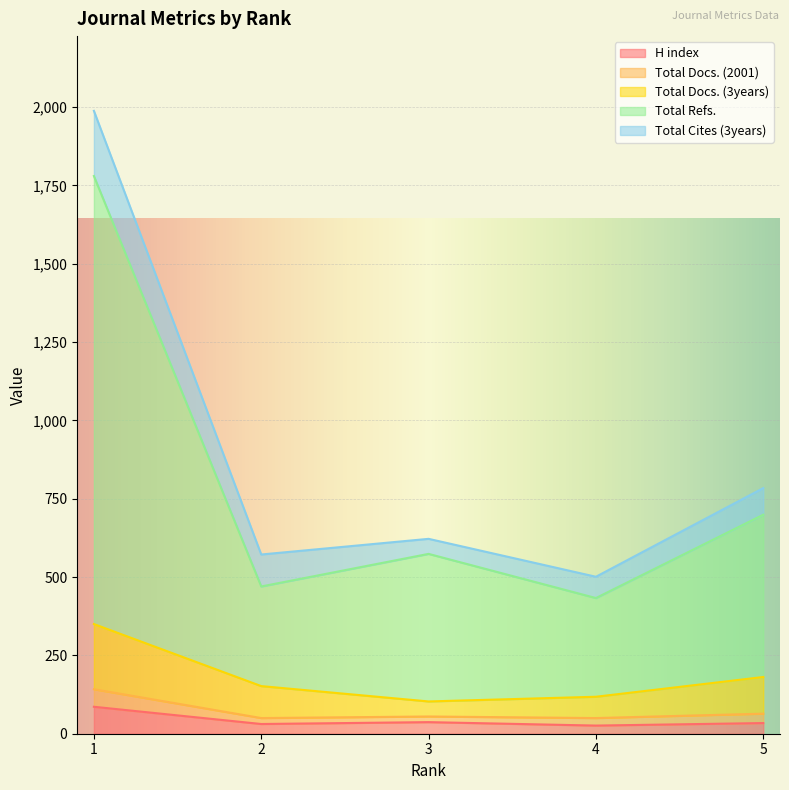

Where is the first local minimum for Total Refs.?

2